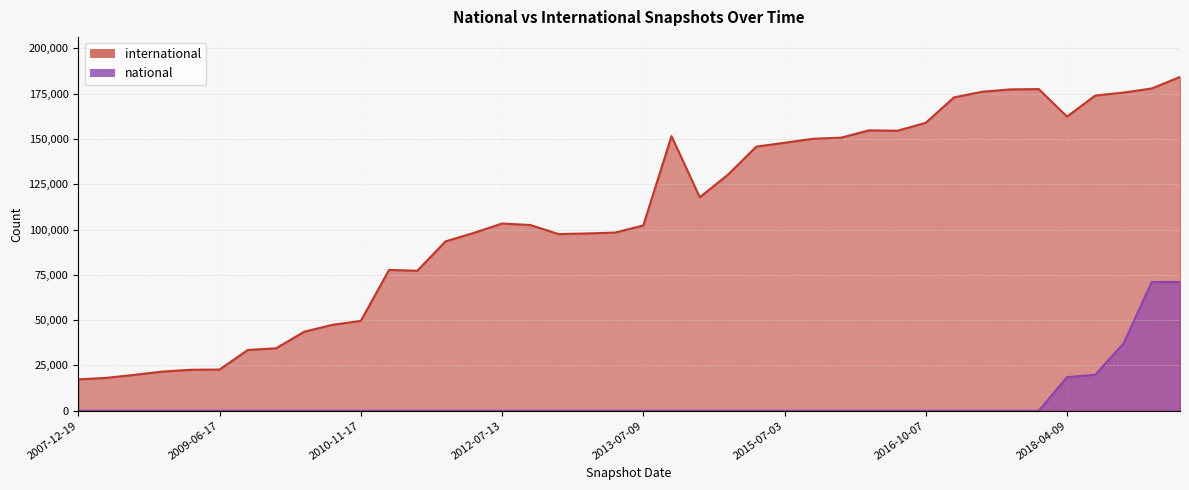

True or false: international and national cross at least once.

False